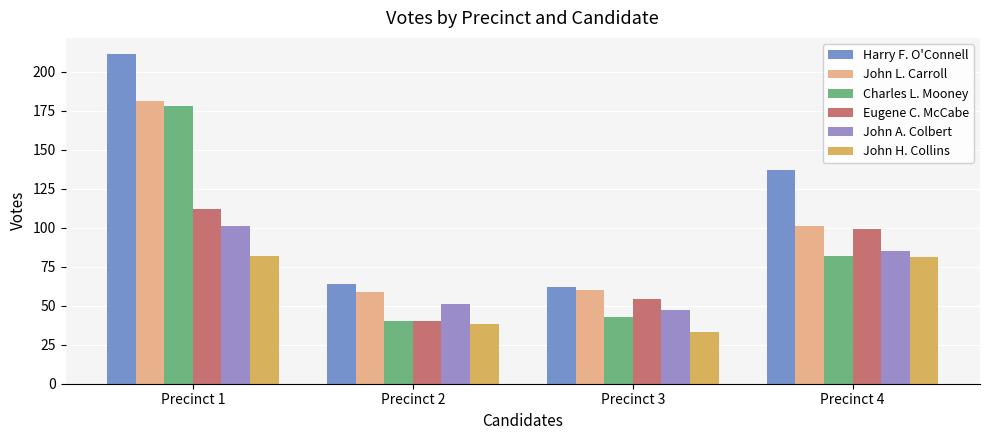

Are the bars grouped side by side (vs. stacked)?

Yes